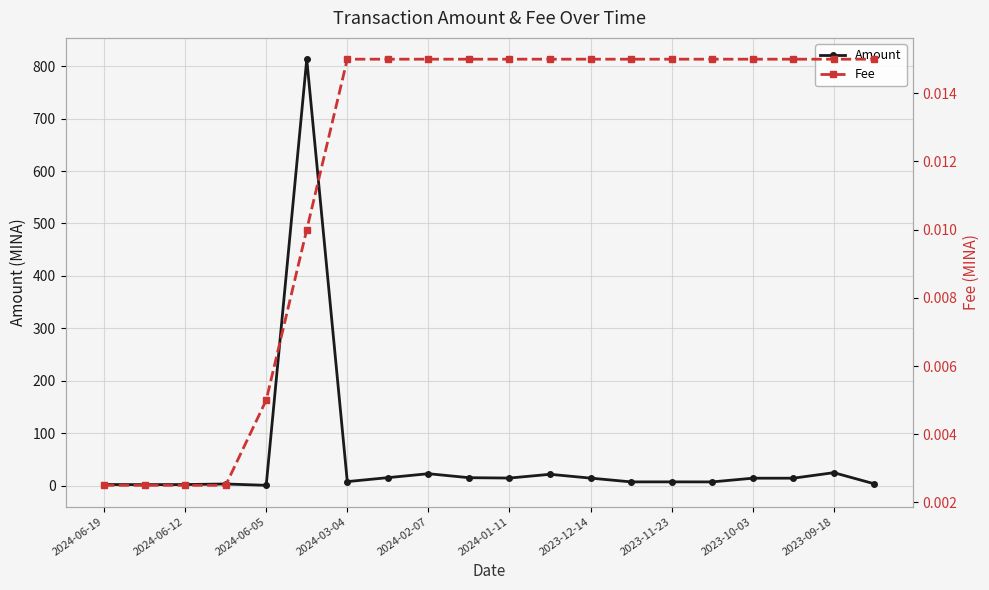

True or false: Fee and Amount intersect in this chart.

False